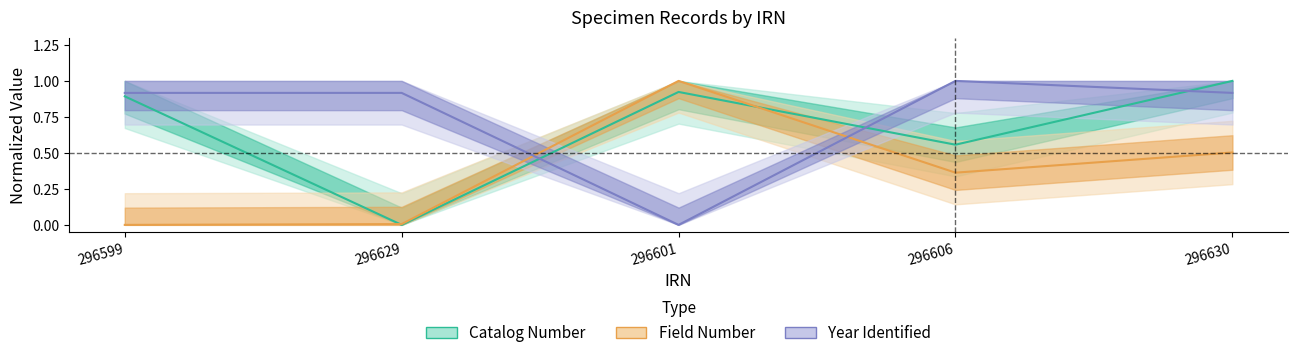

At how many categories does at least one series exceed 0?

5